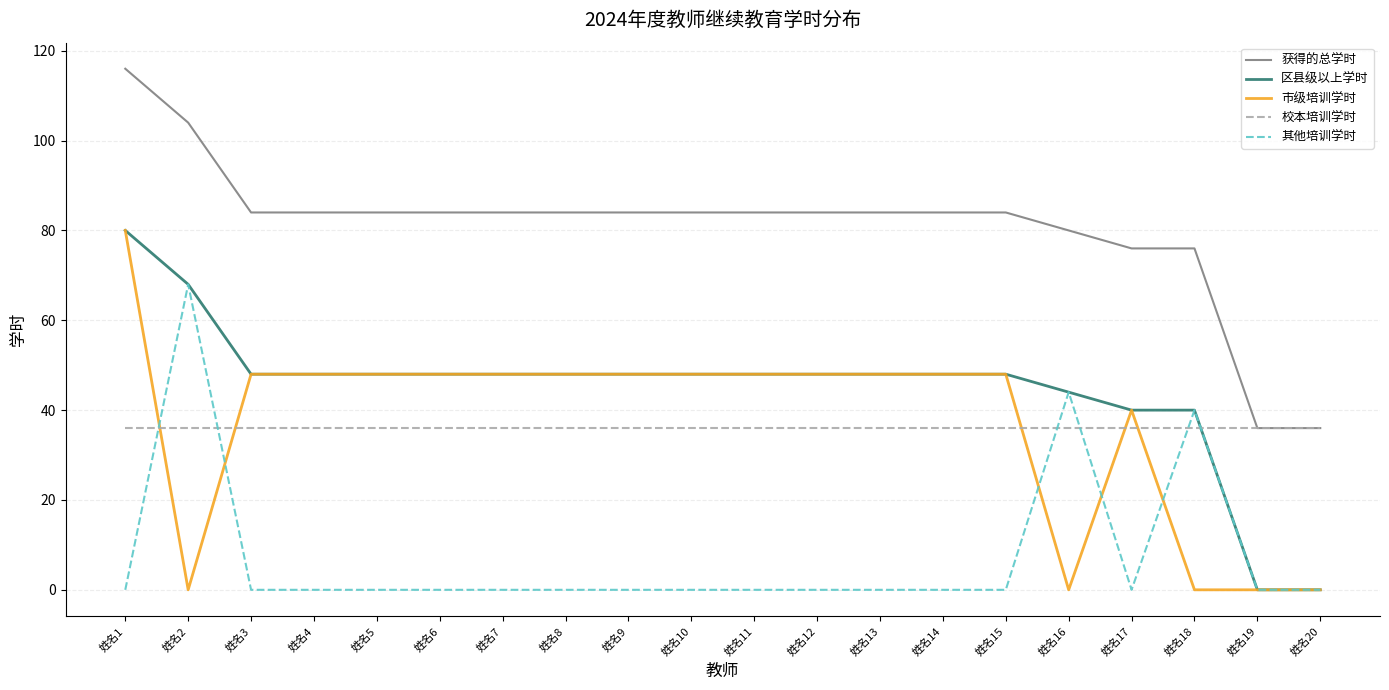

What is the sum of the 区县级以上学时 values at 姓名20 and 姓名12?

48